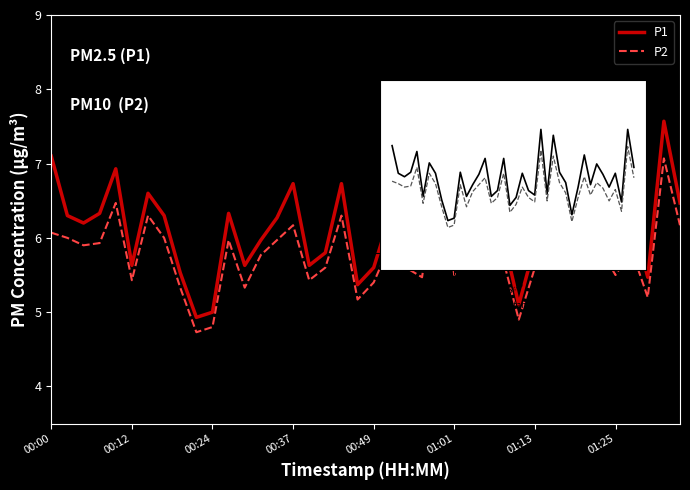

True or false: P2 and P1 cross at least once.

False